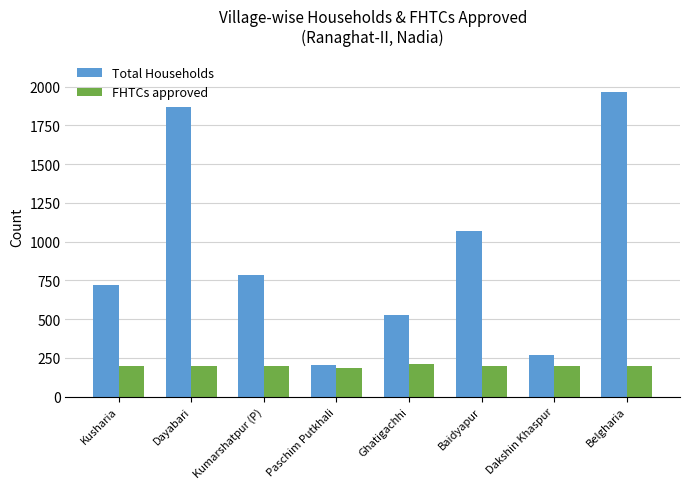

Is it true that FHTCs approved equals 275 at Dakshin Khaspur?

False